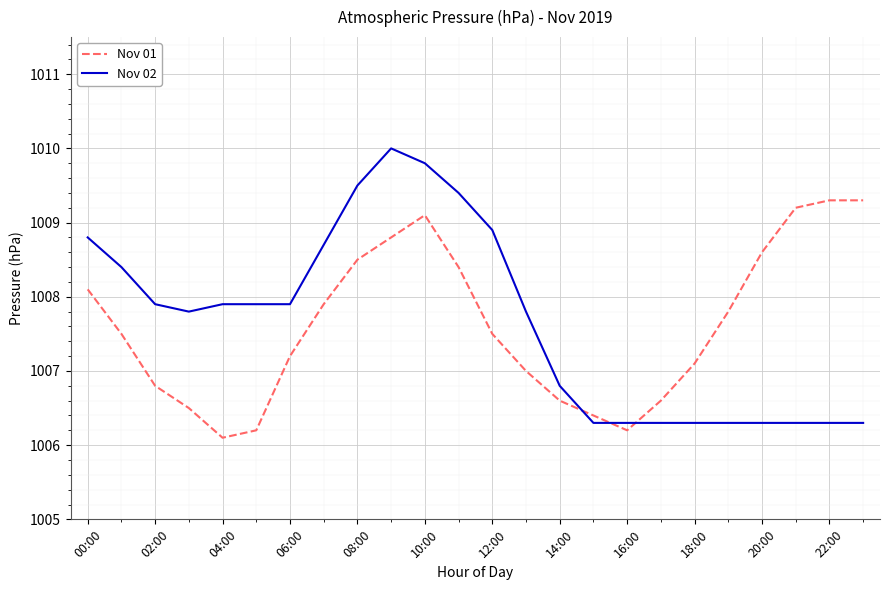

After their last crossing, which series has the higher values: Nov 01 or Nov 02?

Nov 01